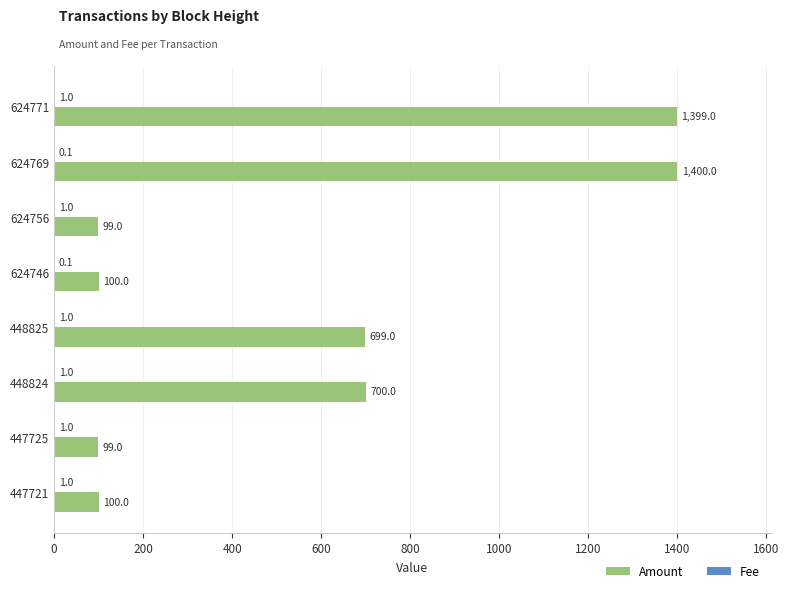

At which category is the sum across all series the highest?

624769